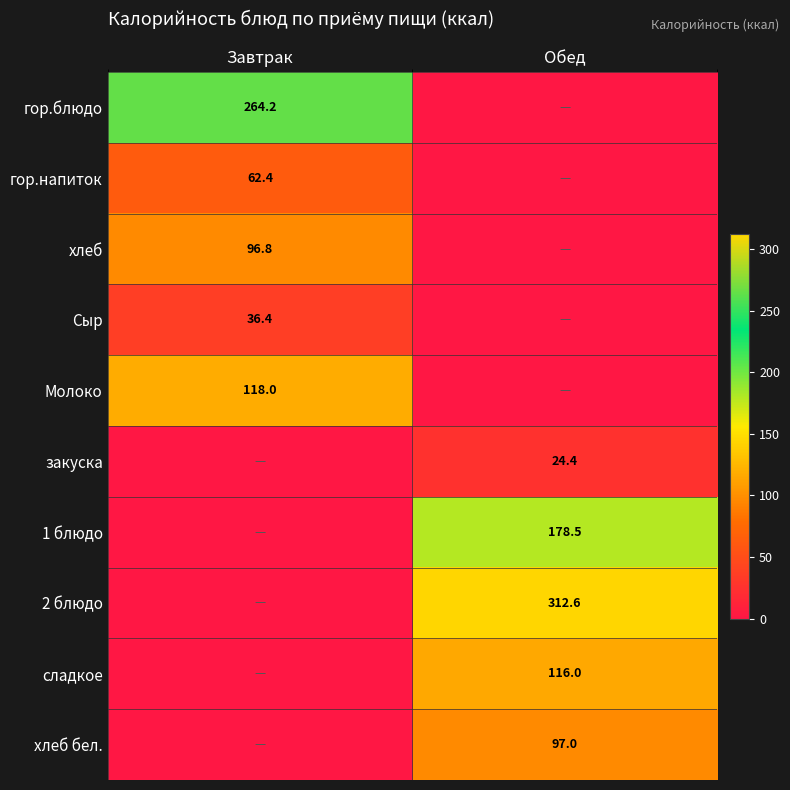

Is it true that Молоко equals 118.0 at Завтрак?

True